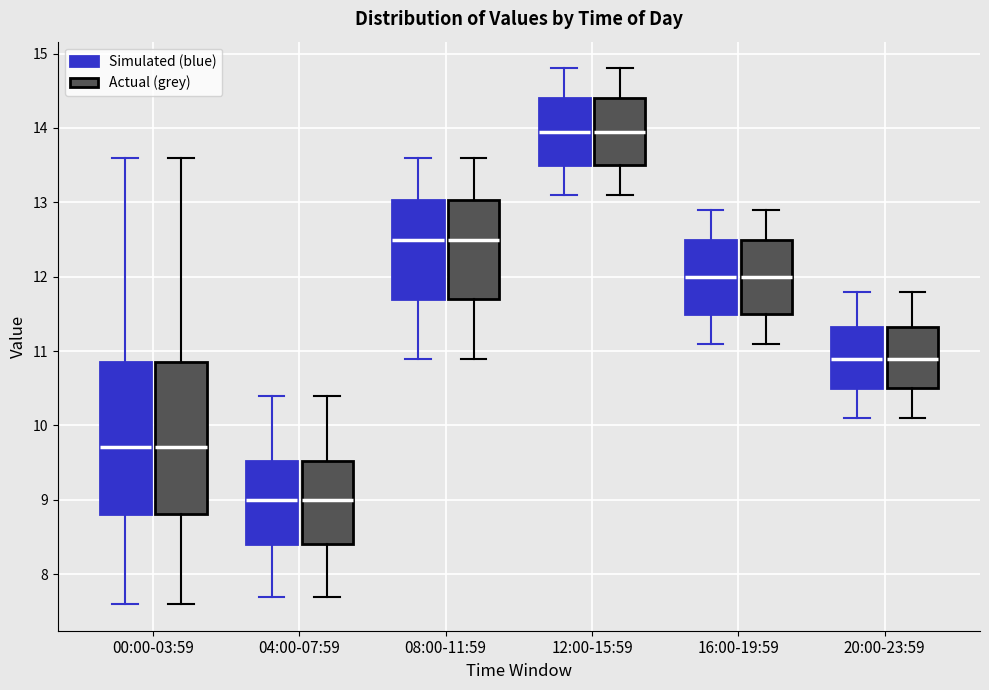

Where does the lower whisker of the box for 04:00-07:59 (Actual (grey)) end on the y-axis? The values are not printed on the chart, so give them approximately, as read against the axis.

7.7